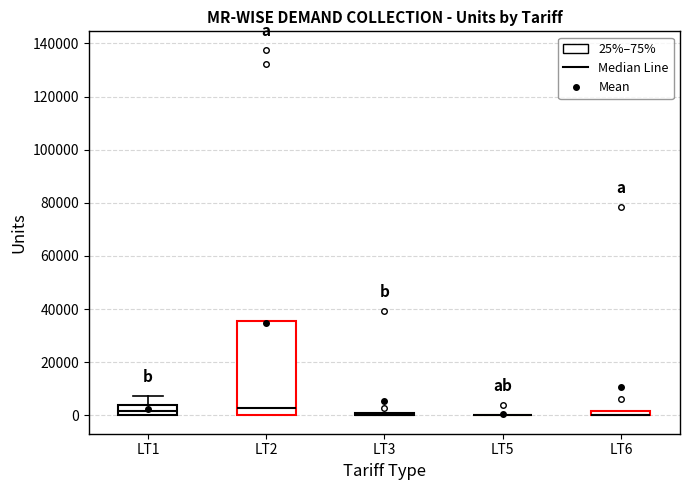

Comparing the boxes themselves (not the whiskers), which one is the tallest?

LT2